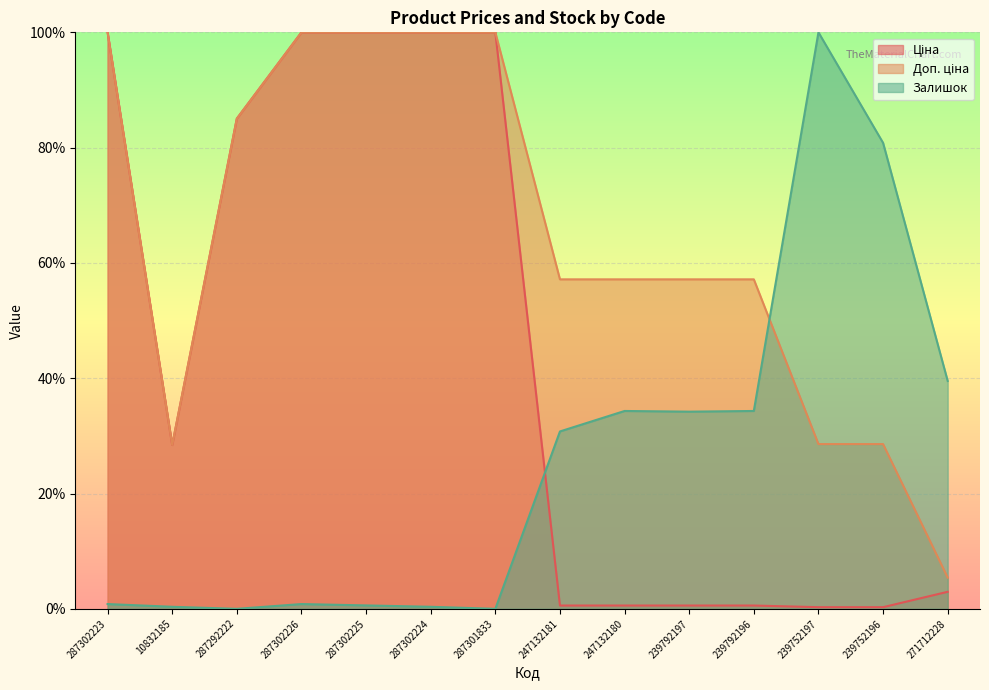

How many interior local peaks does the Залишок series have?

3